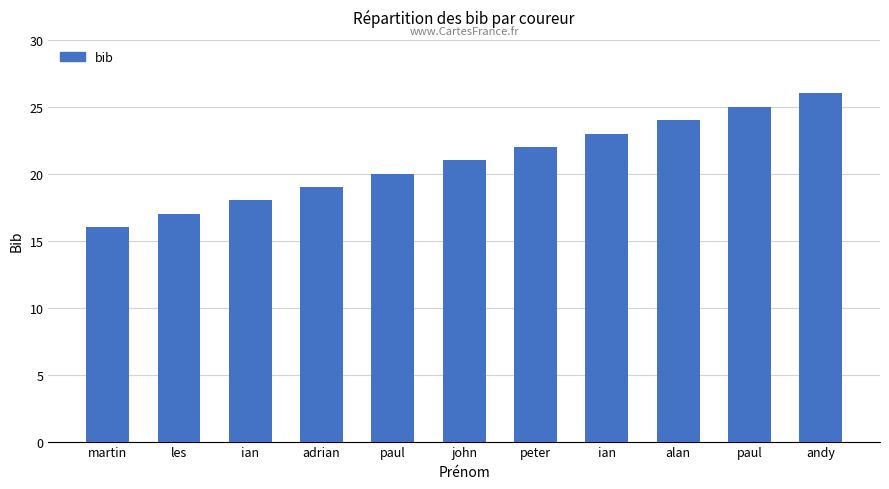

How many data points are less than 21?

5